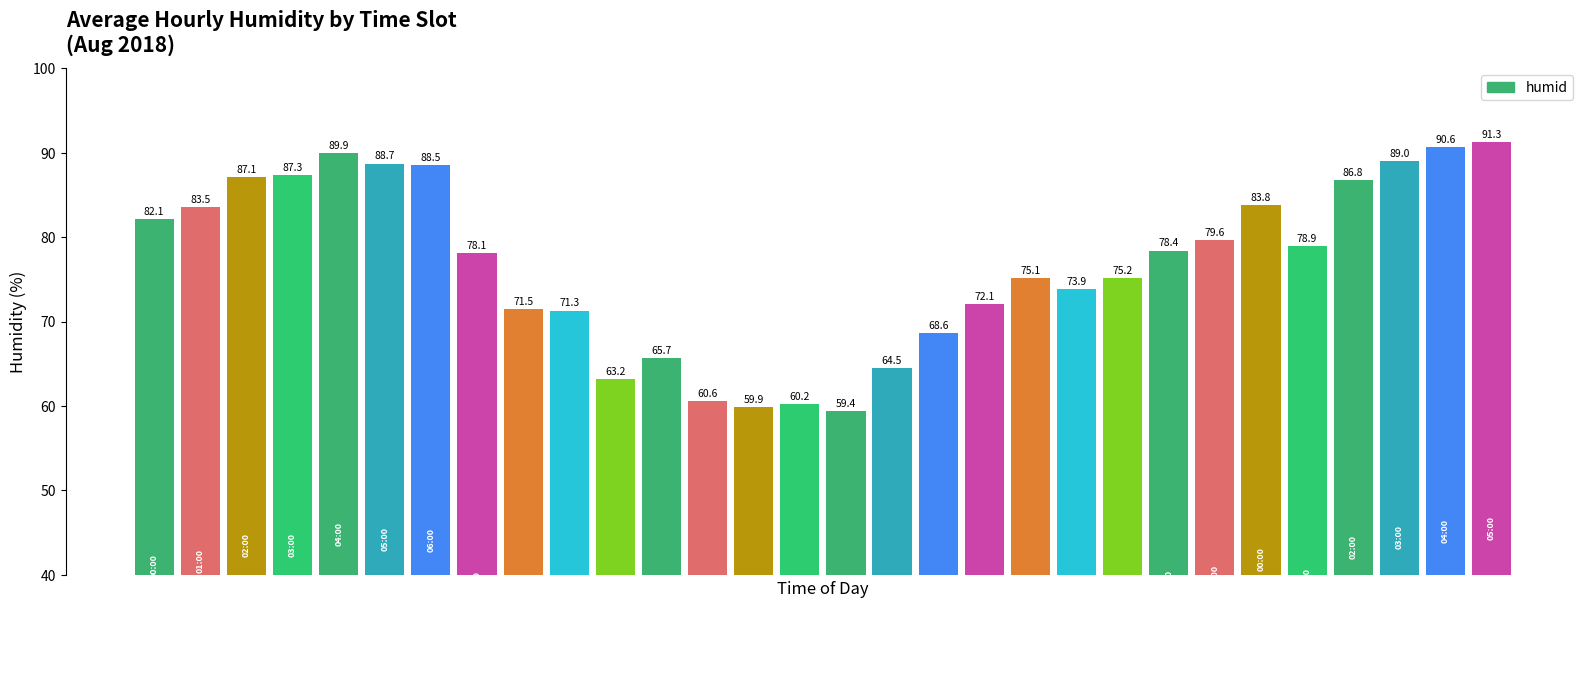

What is the greatest value displayed?

91.3